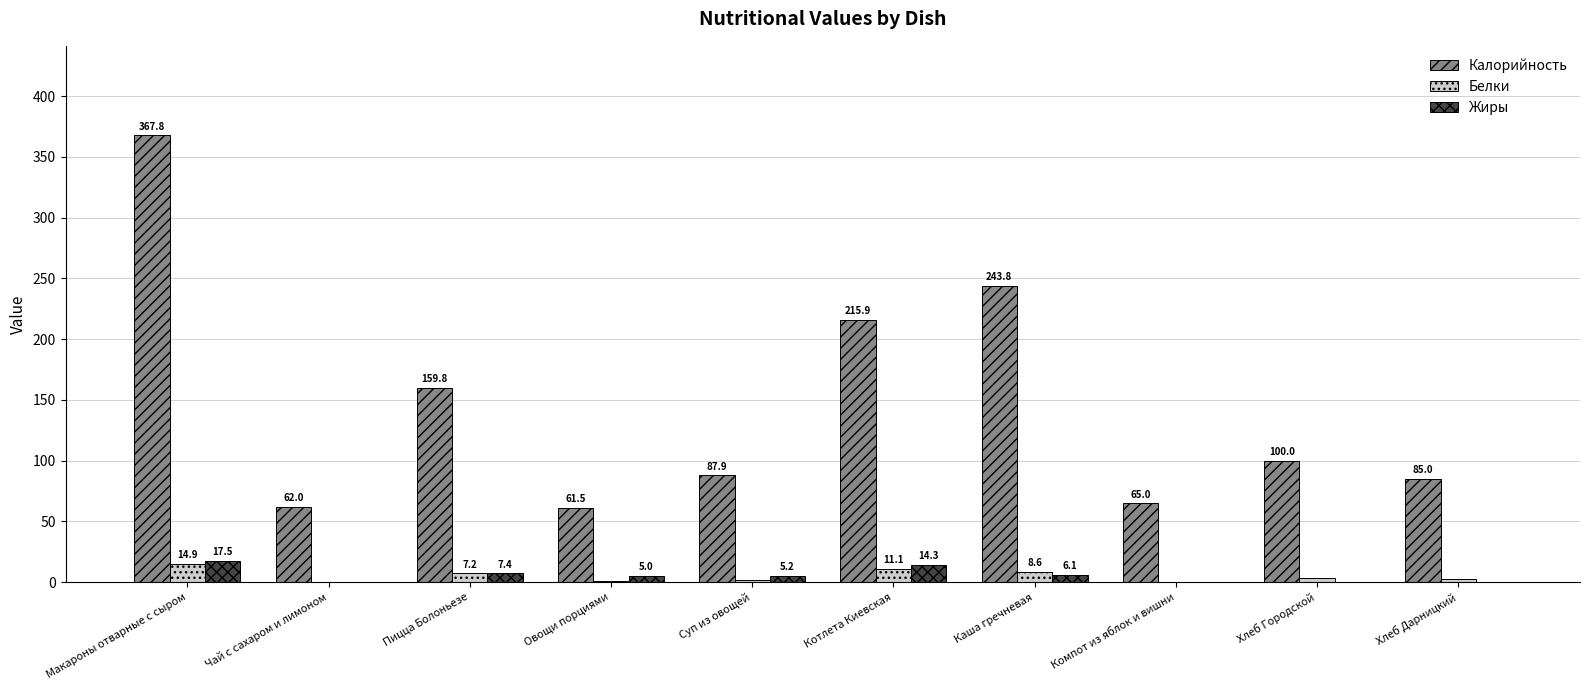

Is it true that Жиры equals 5.0 at Овощи порциями?

True